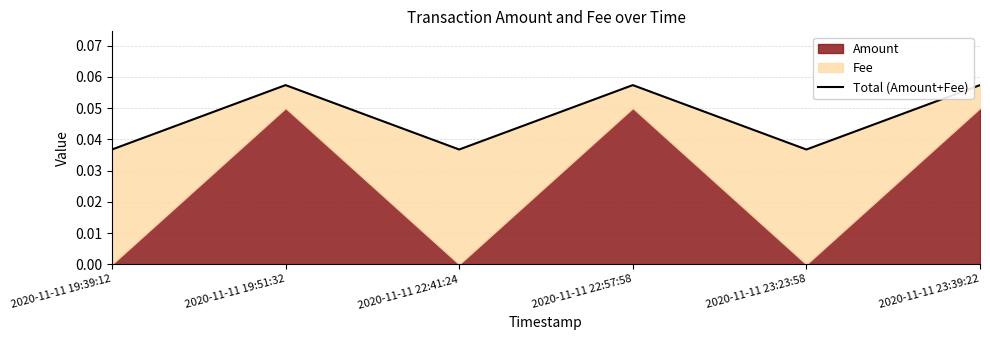

How many points are lower than both their immediate neighbors (excluding endpoints)?

2